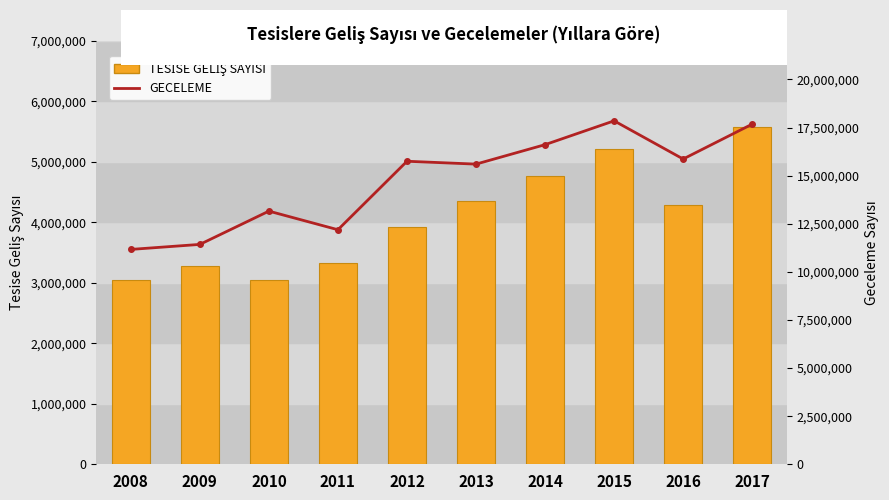

Between 2012 and 2015, which series saw the biggest shift?

GECELEME